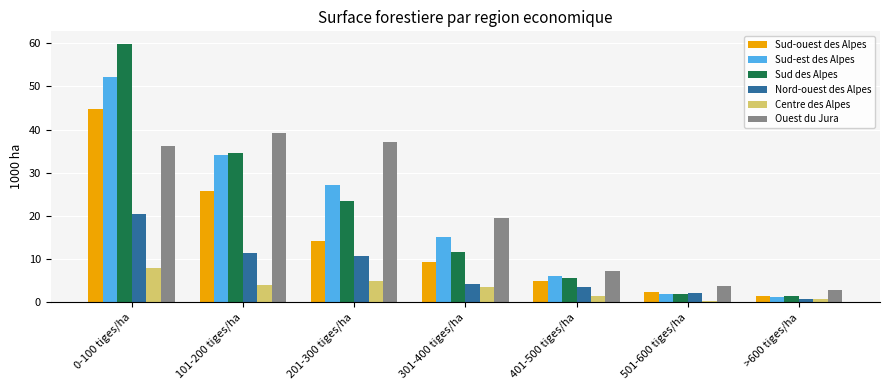

How many bars are there in total?

42